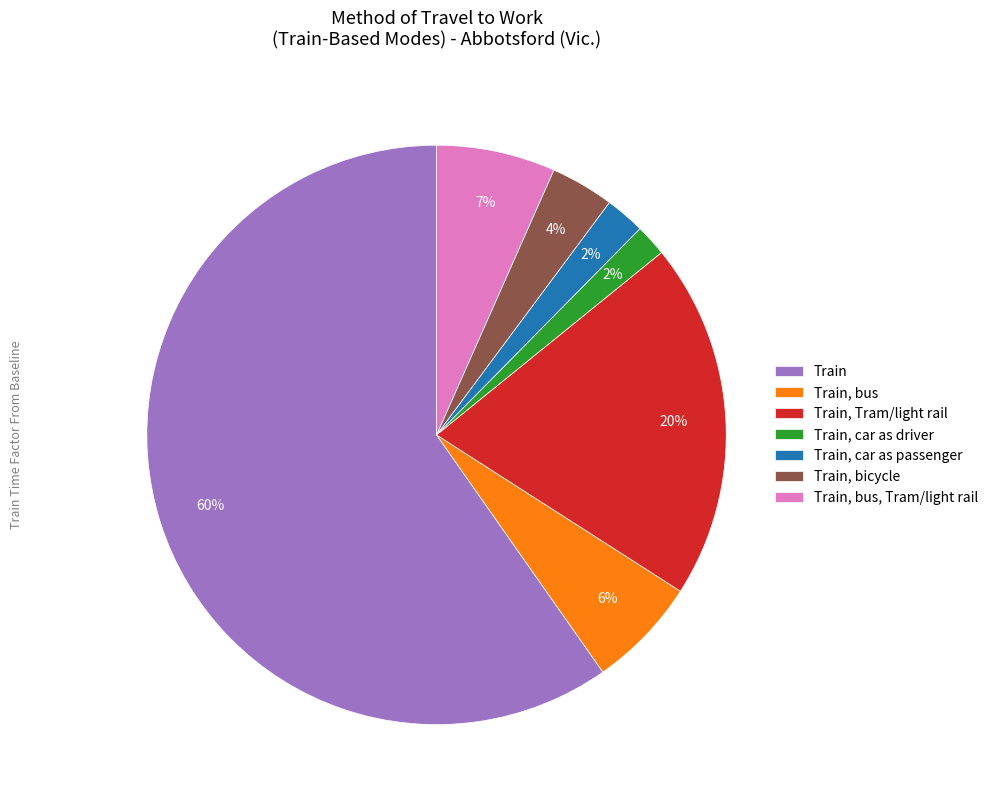

To the nearest percent, what is the average slice percentage?

14%